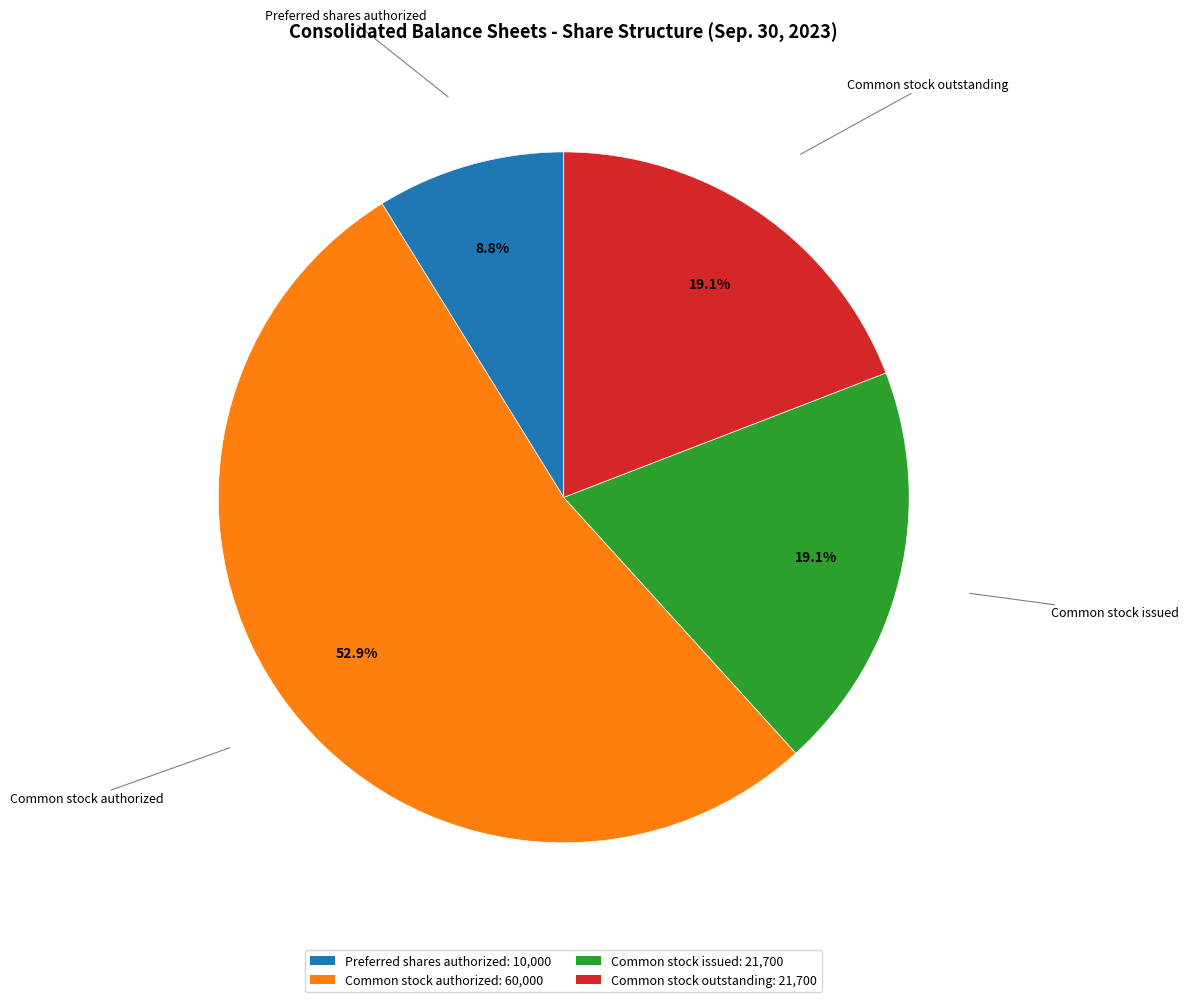

True or false: Common stock issued accounts for 11% of the total.

False